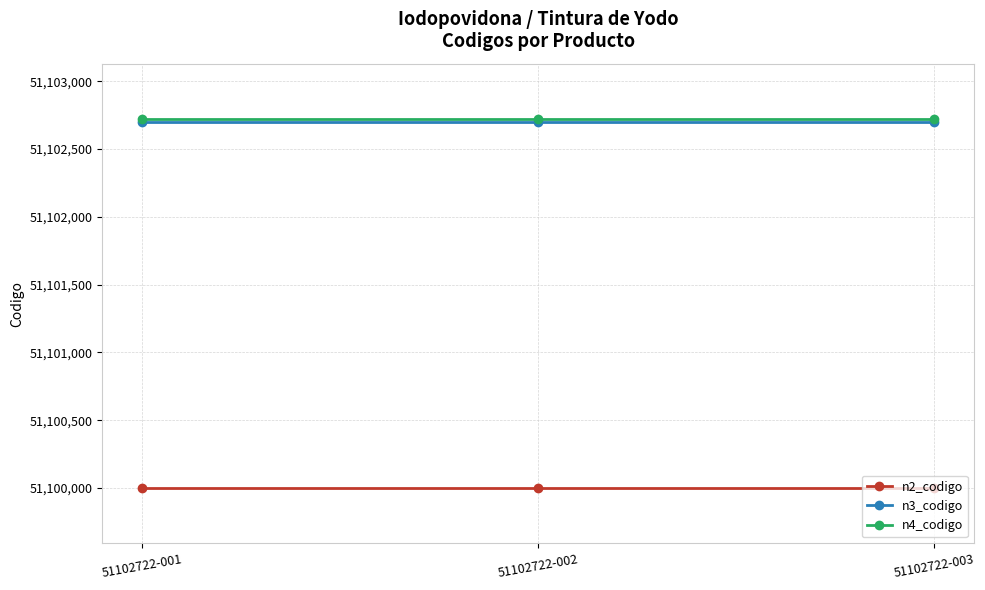

Is the value of n2_codigo at 51102722-003 greater than the value of n4_codigo at 51102722-003?

No